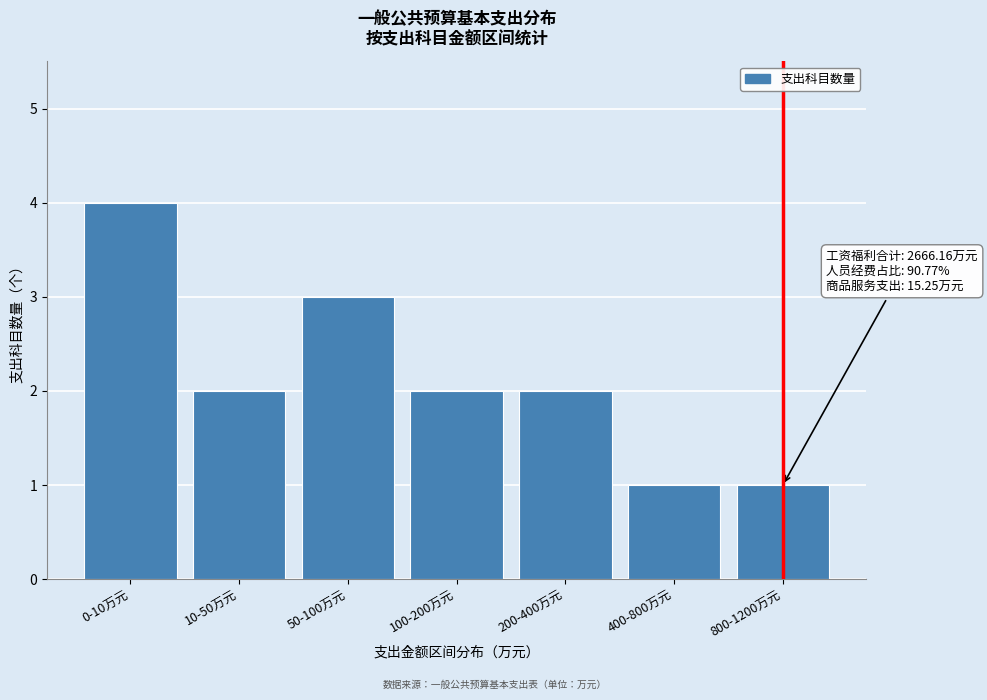

Reading left to right, extract all data points from this chart.

0-10万元=4	10-50万元=2	50-100万元=3	100-200万元=2	200-400万元=2	400-800万元=1	800-1200万元=1